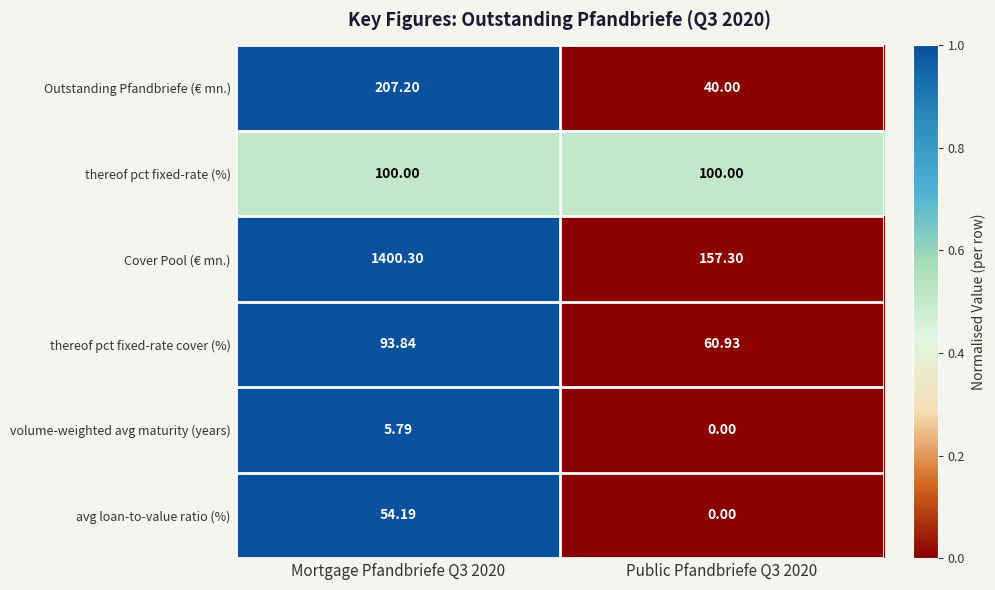

Which series has the widest spread of values?

Cover Pool (€ mn.)